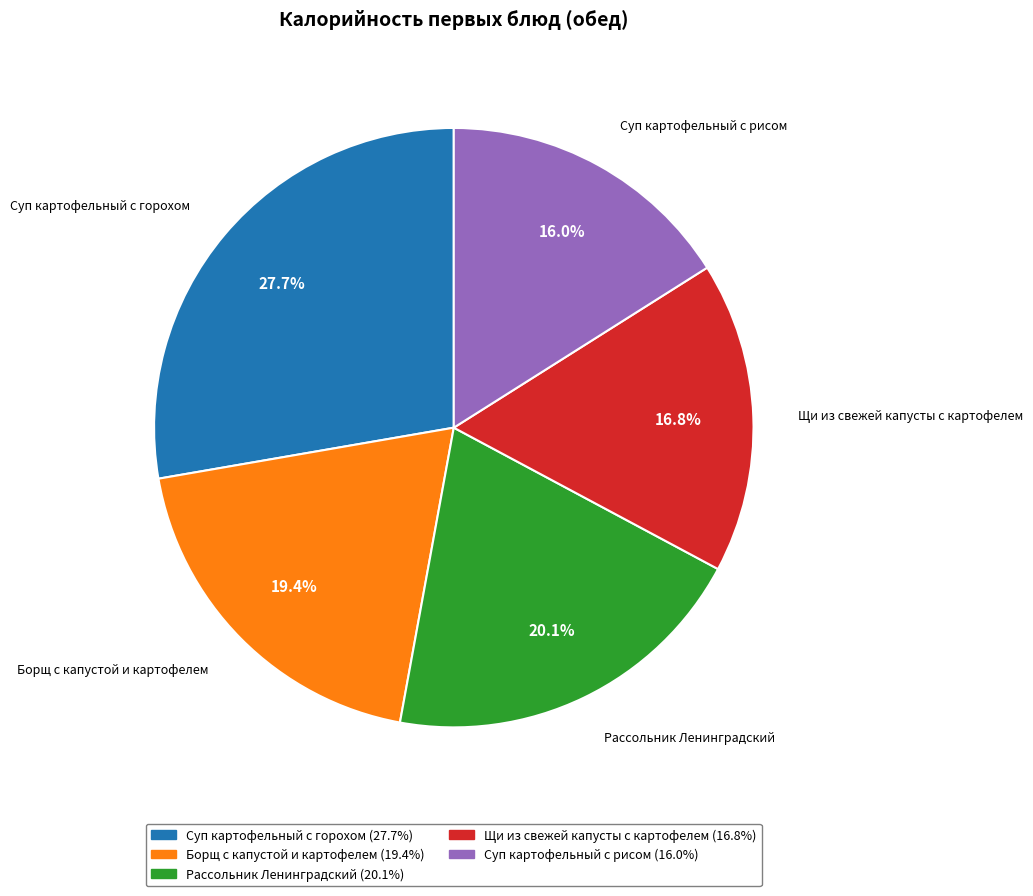

Does Щи из свежей капусты с картофелем represent more than half of the total?

No